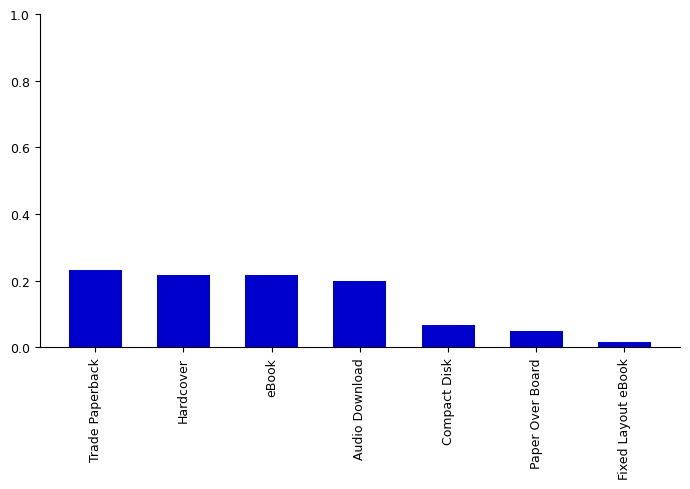

Is it true that the value at Audio Download is 0.2?

True